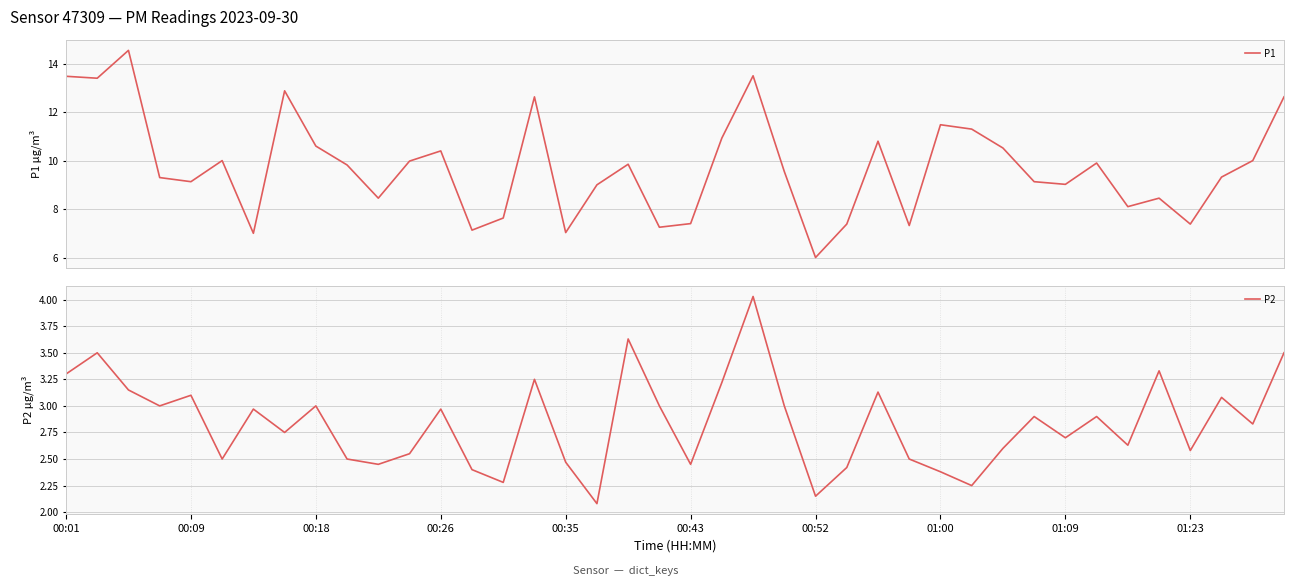

What is the maximum value for P1?

14.6